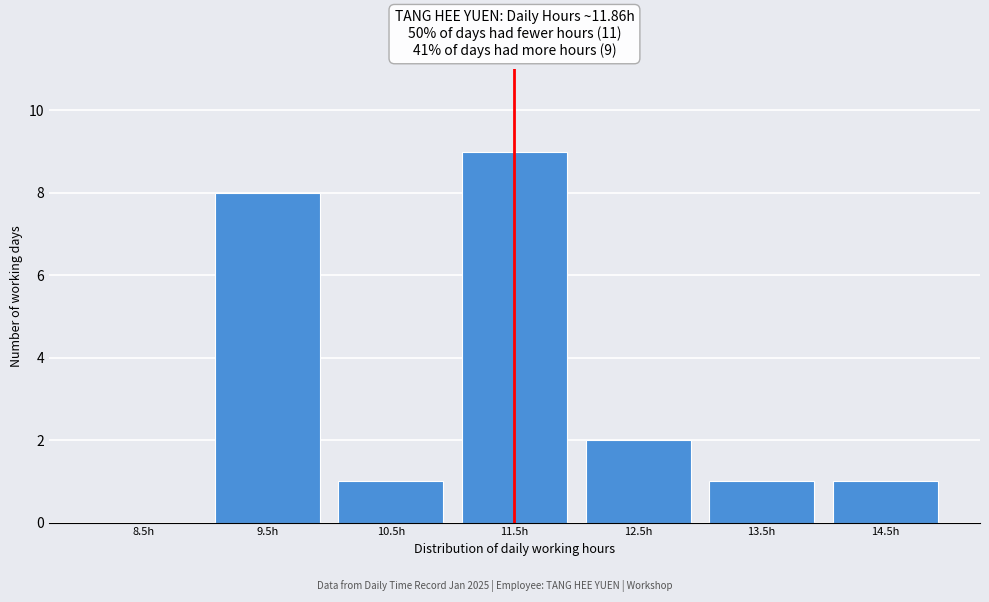

Reading left to right, what are all the values shown in this chart?

8.5h=0	9.5h=8	10.5h=1	11.5h=9	12.5h=2	13.5h=1	14.5h=1